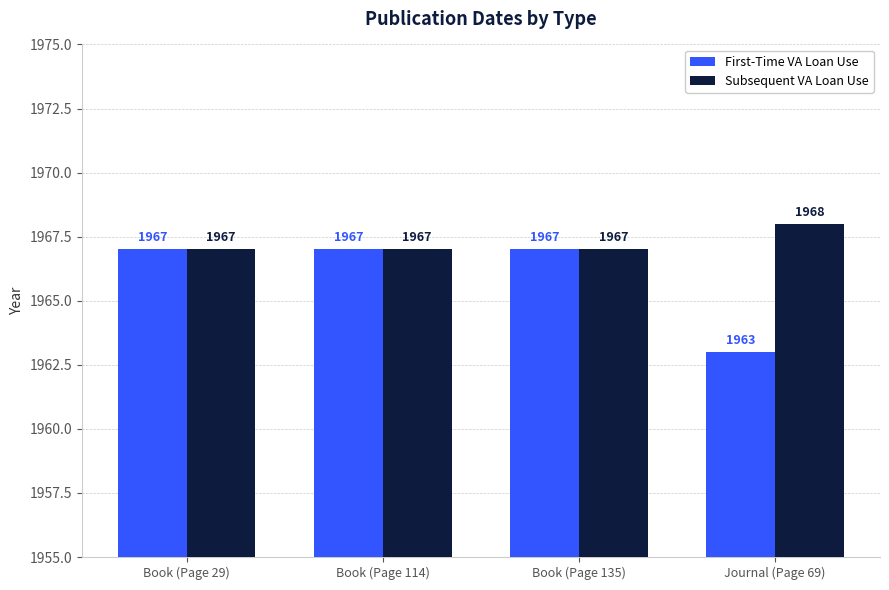

Which series has the largest total across all categories?

Subsequent VA Loan Use